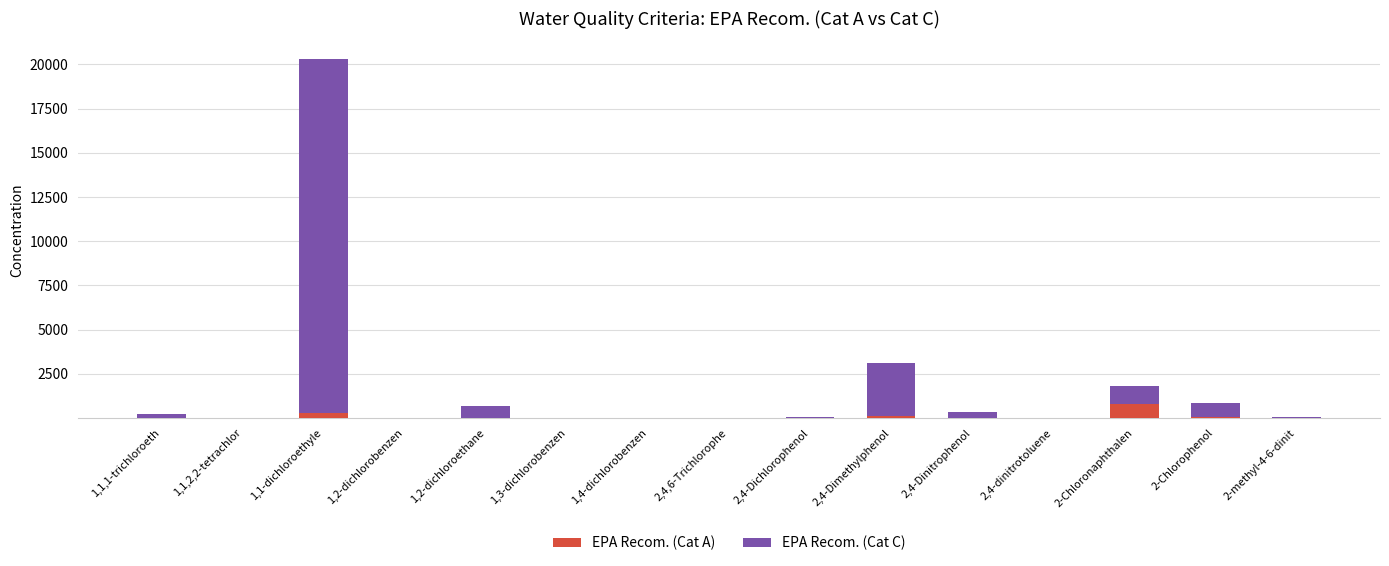

What is the sum of all EPA Recom. (Cat A) values?

1275.0